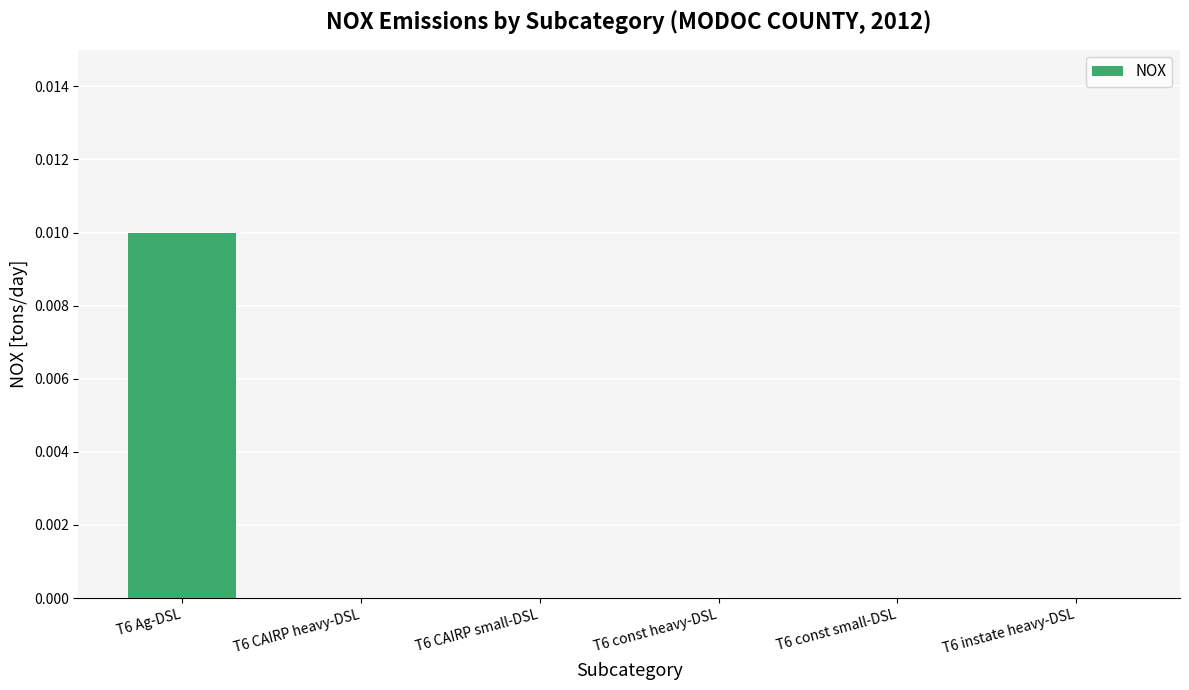

Between T6 CAIRP heavy-DSL and T6 Ag-DSL, which is larger?

T6 Ag-DSL